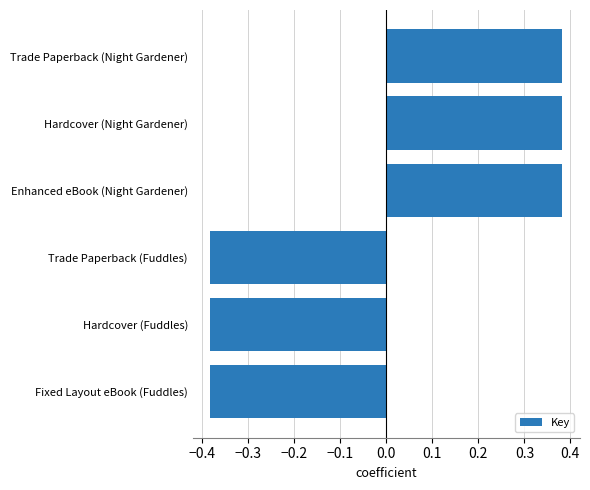

How many series are shown in this chart?

1